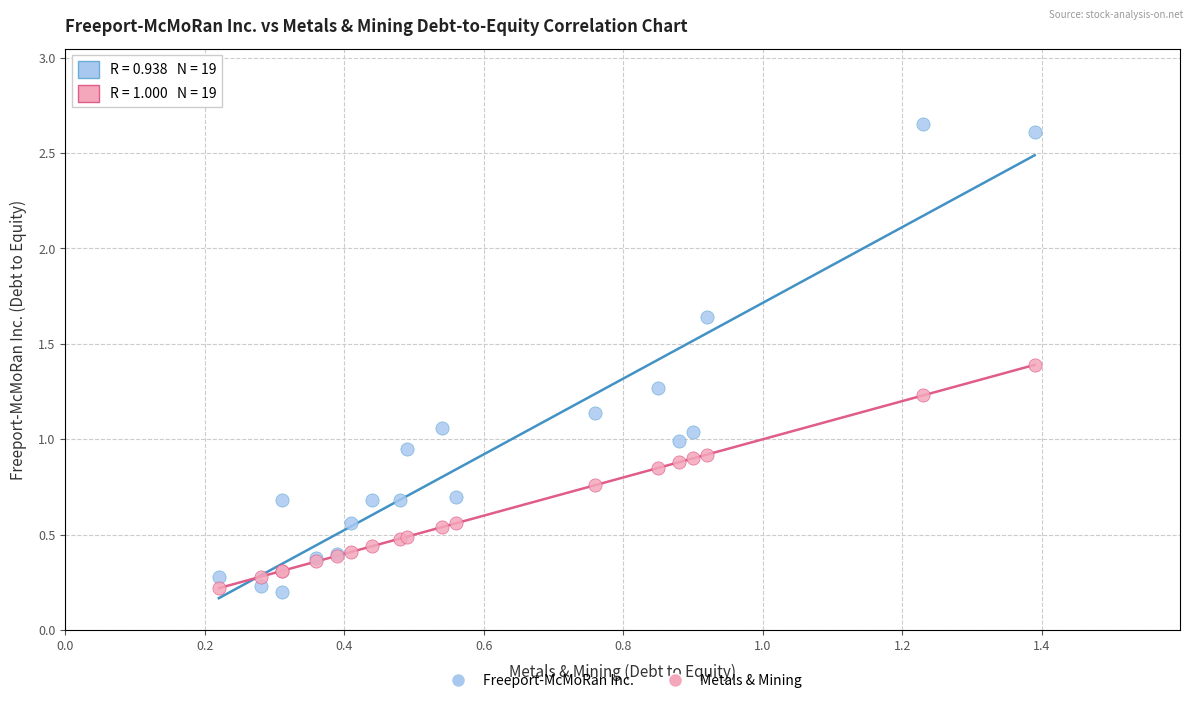

Which series contains the highest Y value?

Freeport-McMoRan Inc.